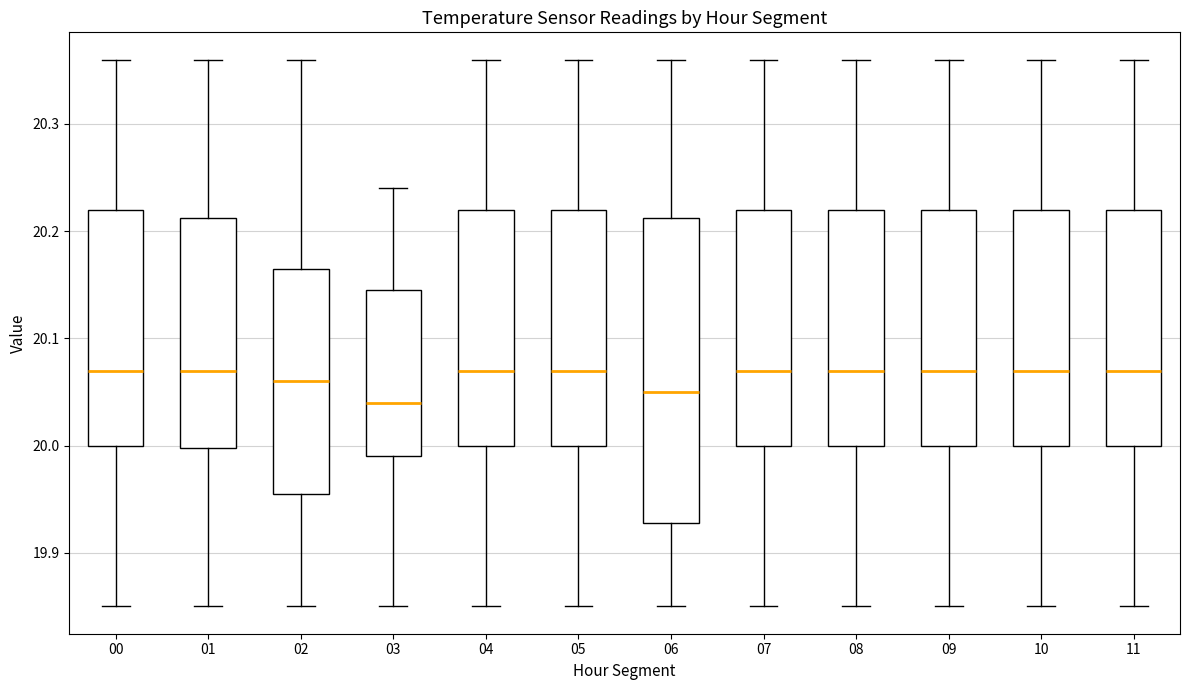

Where does the lower whisker of the box at x = 03 end on the y-axis? The values are not printed on the chart, so give them approximately, as read against the axis.

19.85